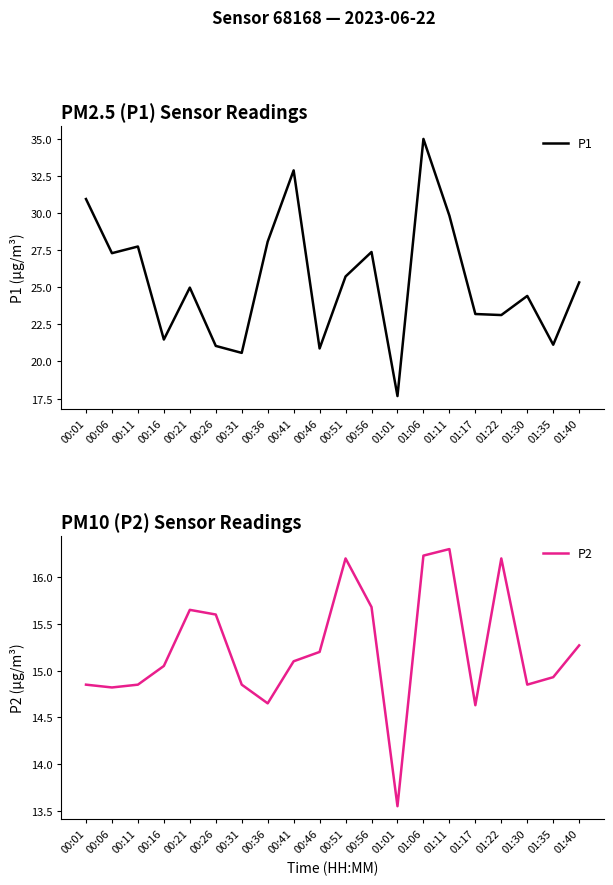

Where is the first local minimum for P1?

00:06